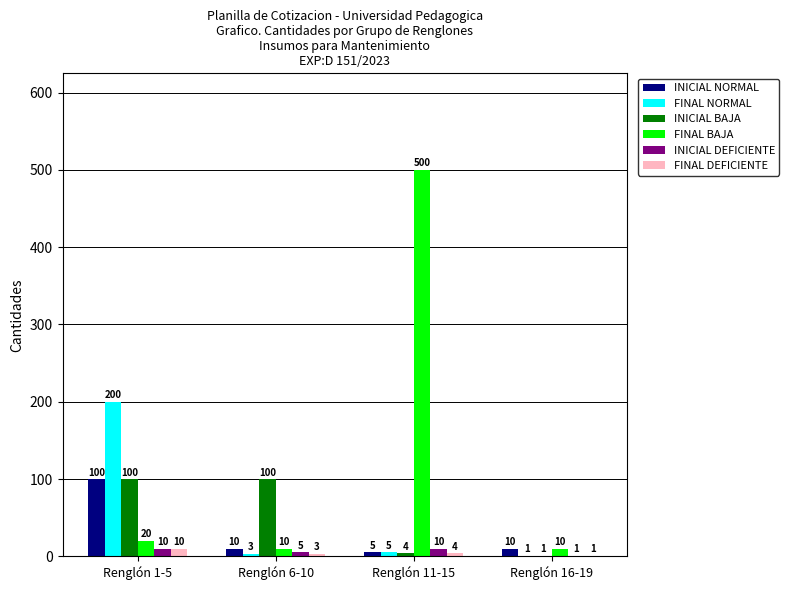

What is the sum of all FINAL DEFICIENTE values?

18